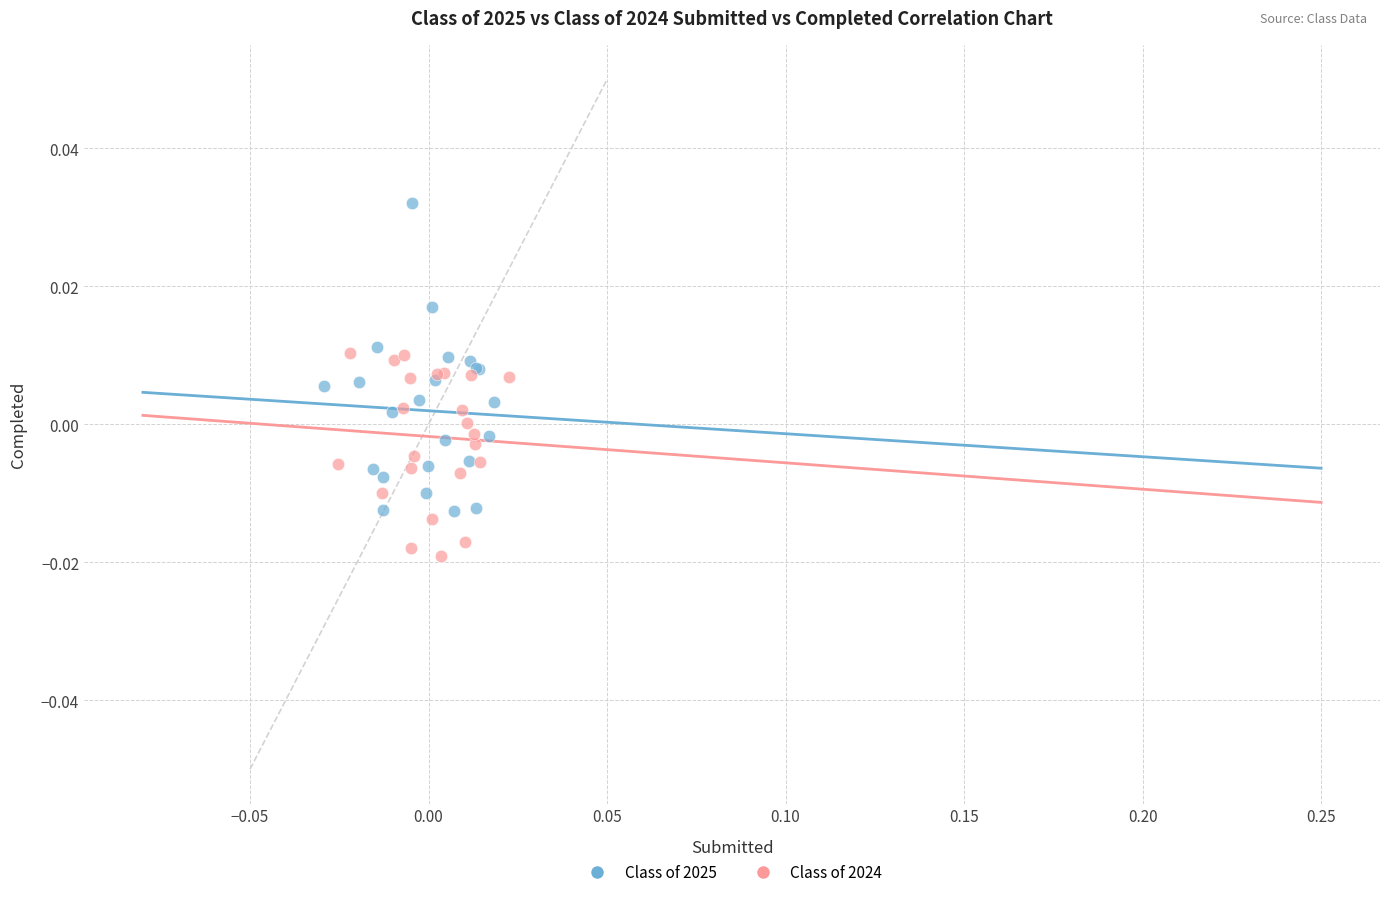

Which series has the largest Y range (max minus min)?

Class of 2025